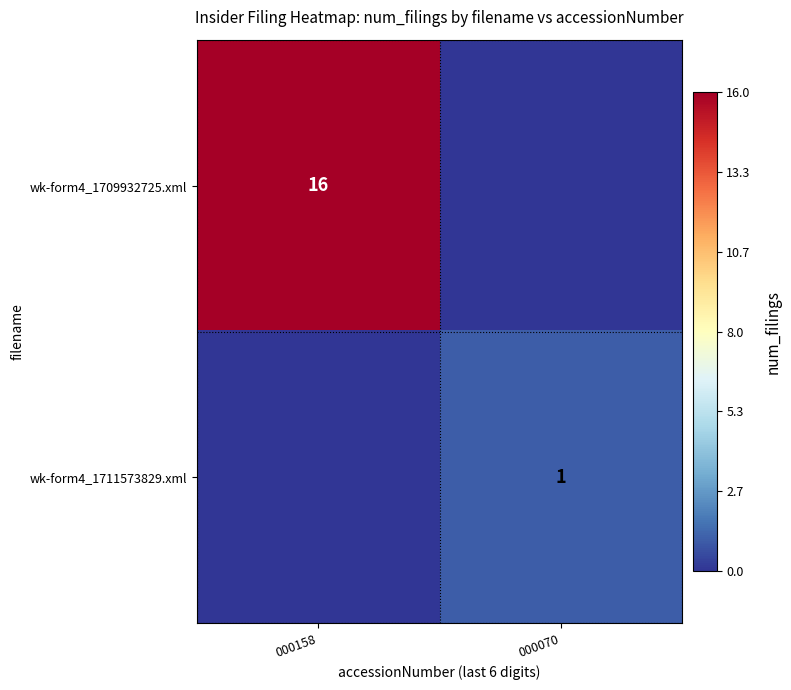

True or false: wk-form4_1709932725.xml has a value of 25 at 000158.

False